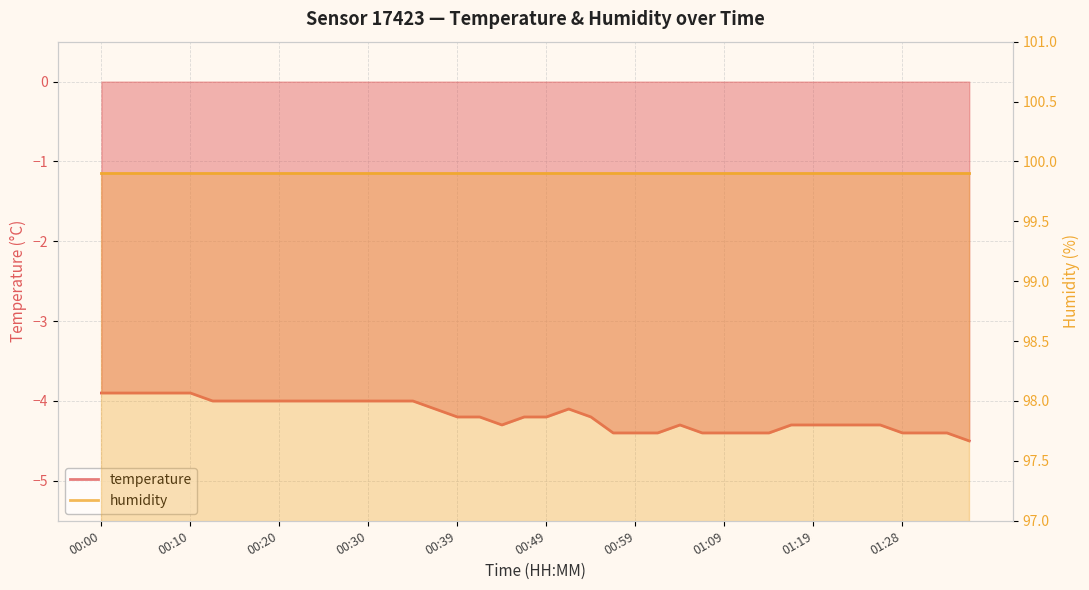

Is it true that the value at 01:11 is -4.4?

True